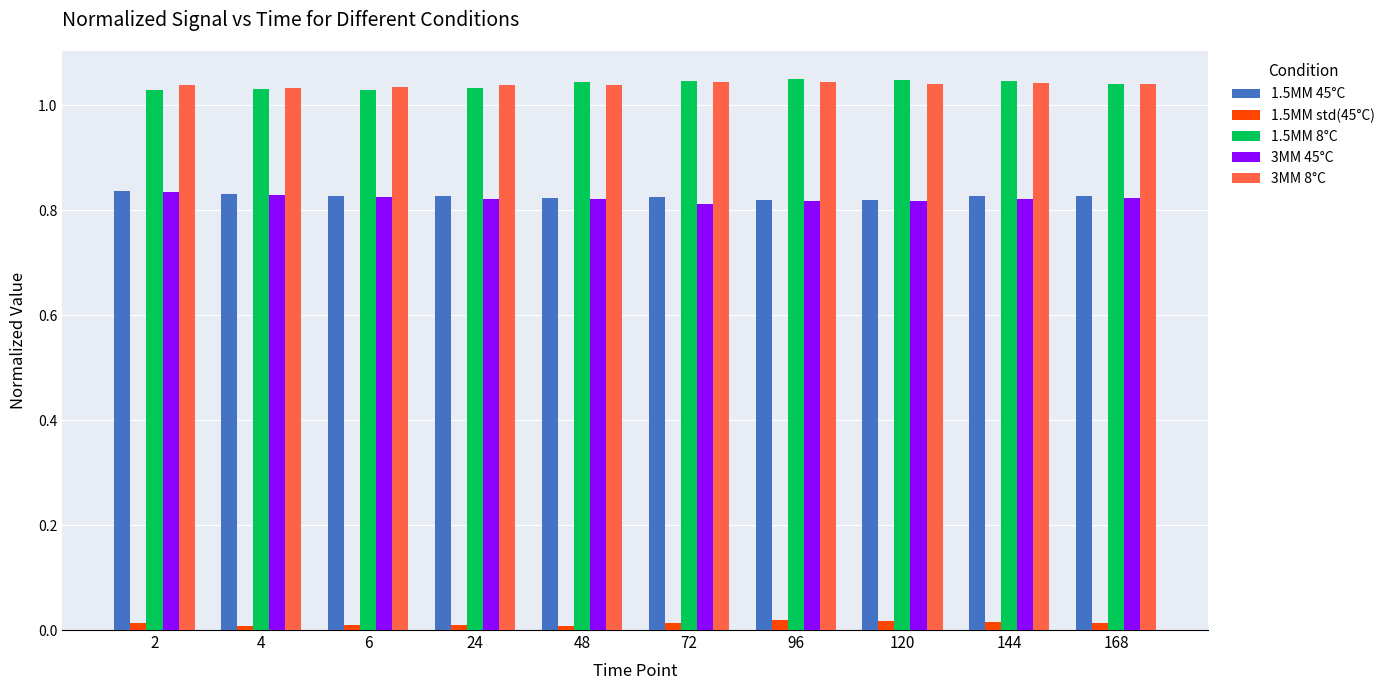

How many bars are there in each group?

5